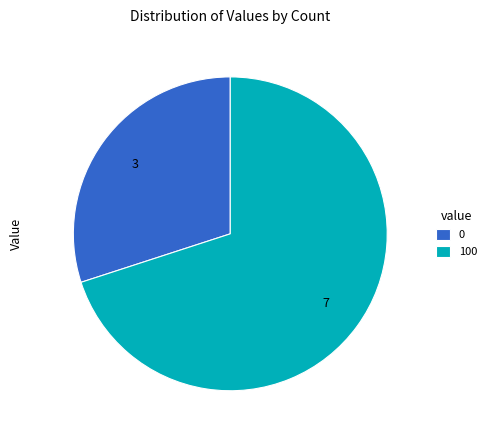

Which category has the biggest portion of the pie?

100